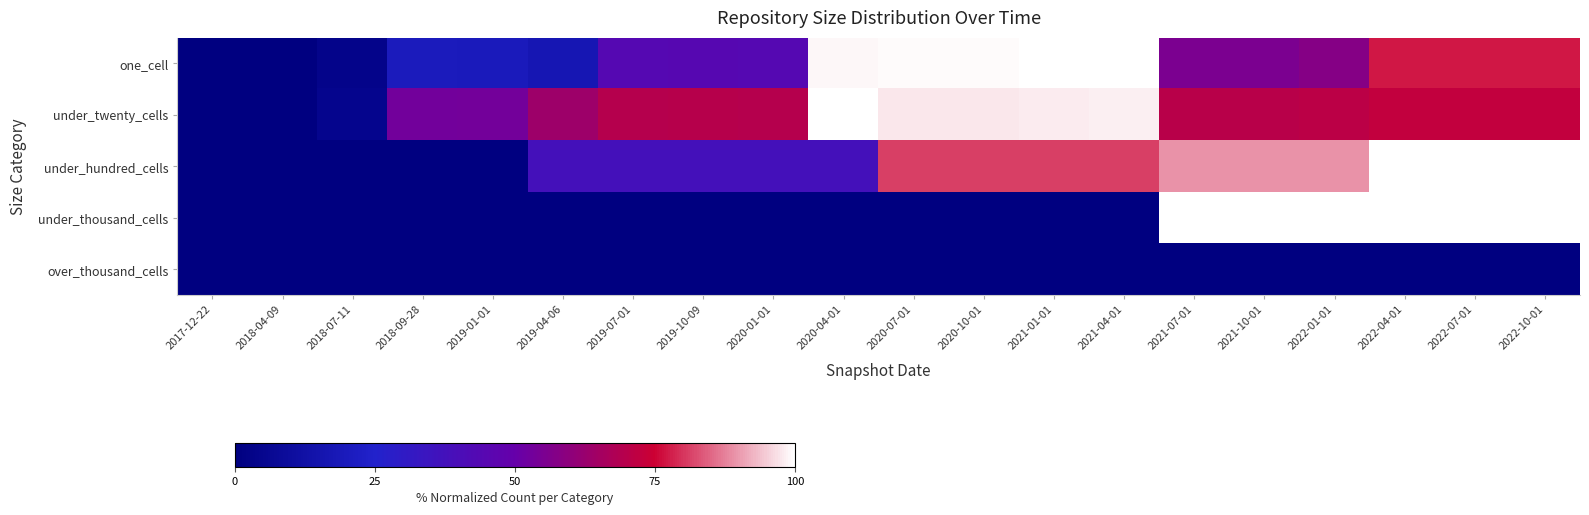

Rank the series at 2017-12-22 from highest to lowest value.

one_cell, under_twenty_cells, under_hundred_cells, under_thousand_cells, over_thousand_cells